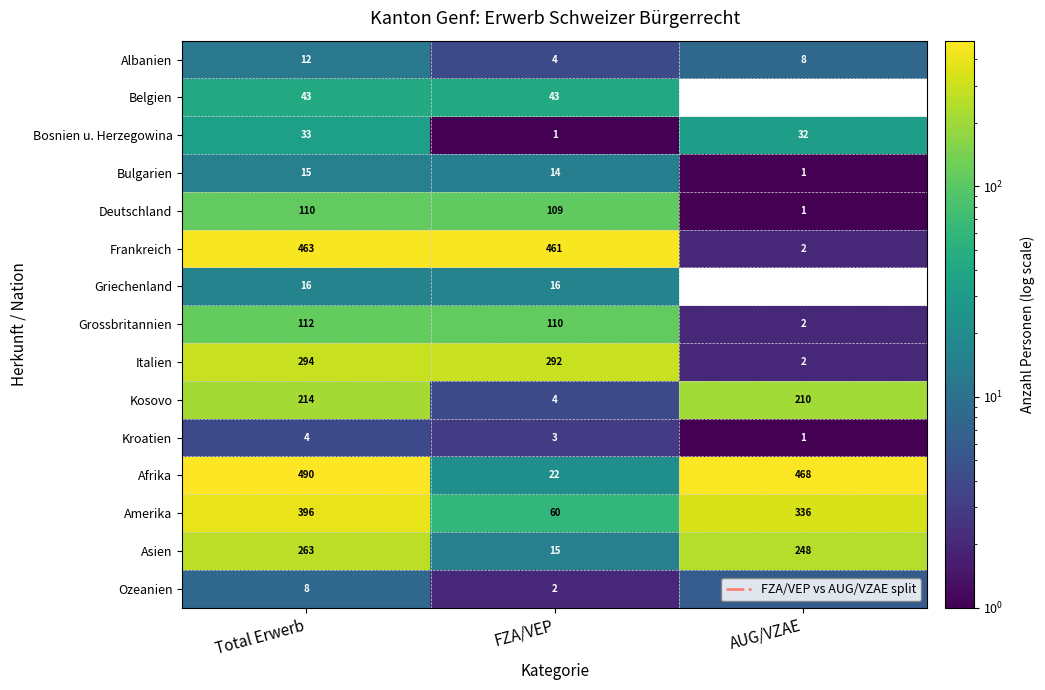

What is the average value of the Asien series?

175